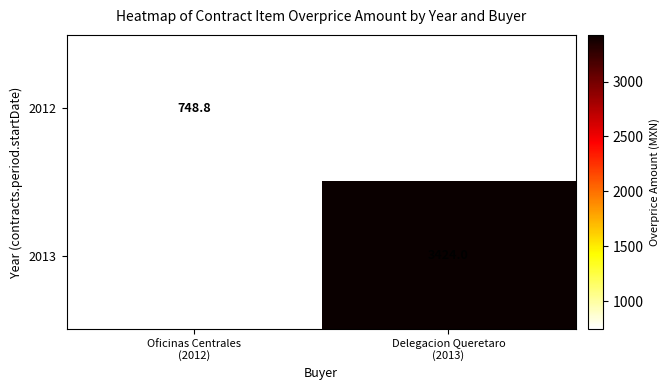

How many categories are shown in the chart?

2